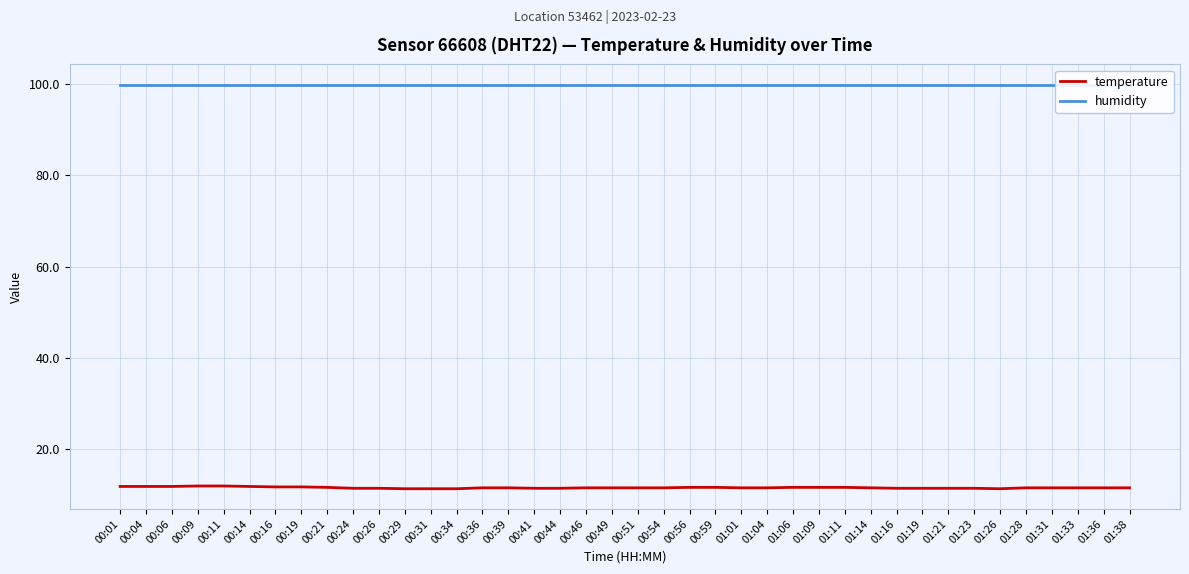

True or false: temperature and humidity intersect in this chart.

False